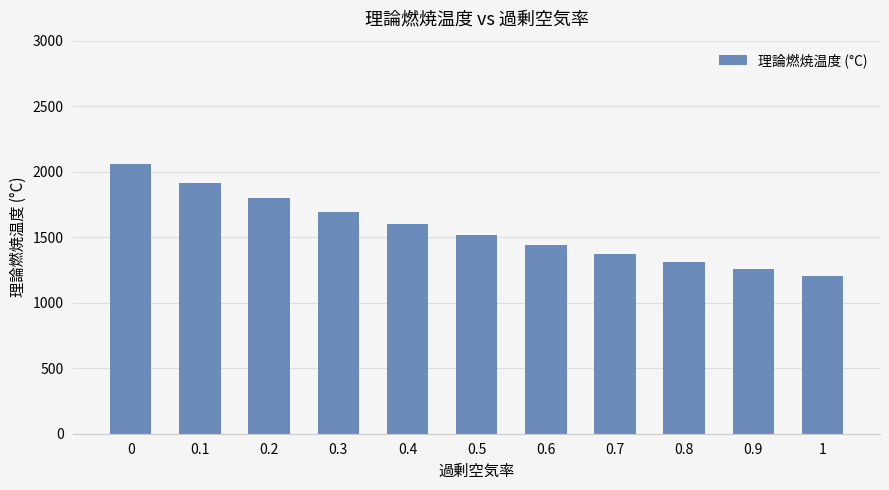

What is the value of the 11th bar from the left?

1207.2